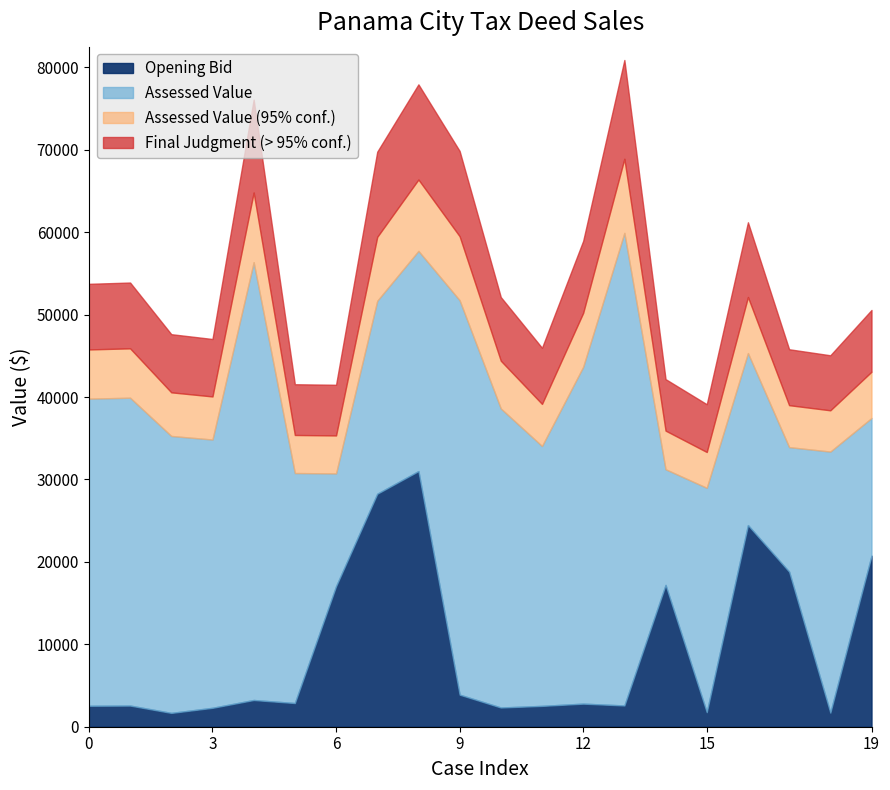

True or false: Assessed Value and Final Judgment intersect in this chart.

False